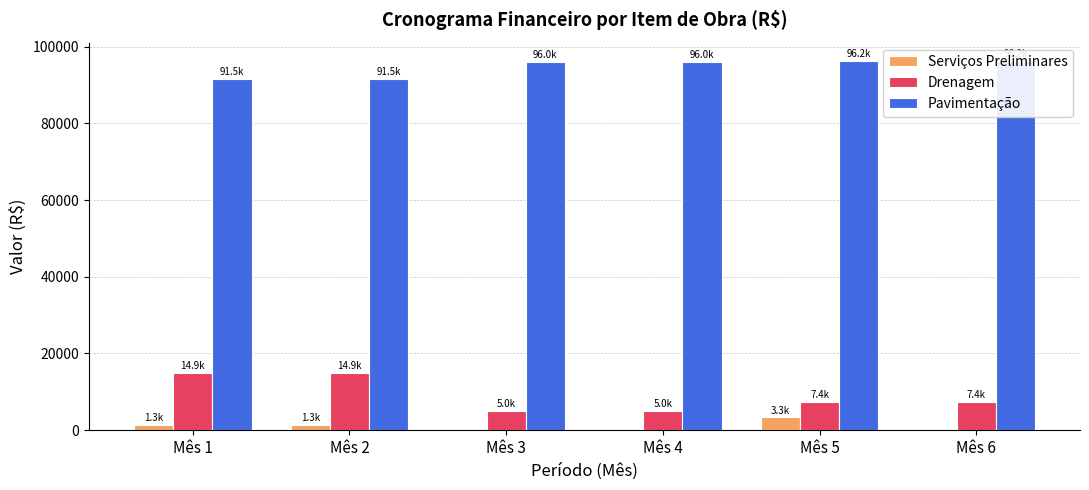

How many categories are shown in the chart?

6